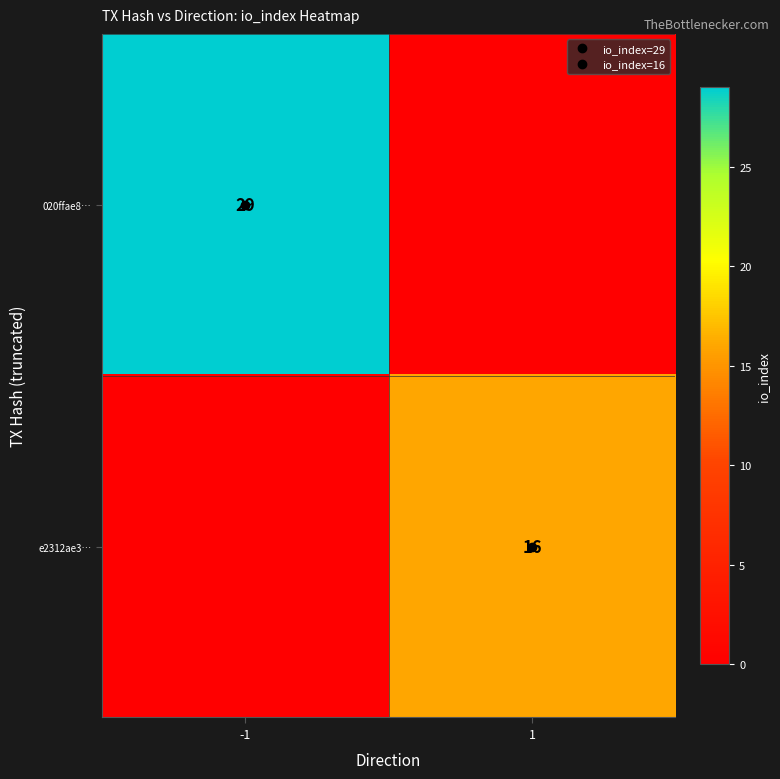

Which series has the largest total across all categories?

020ffae8…